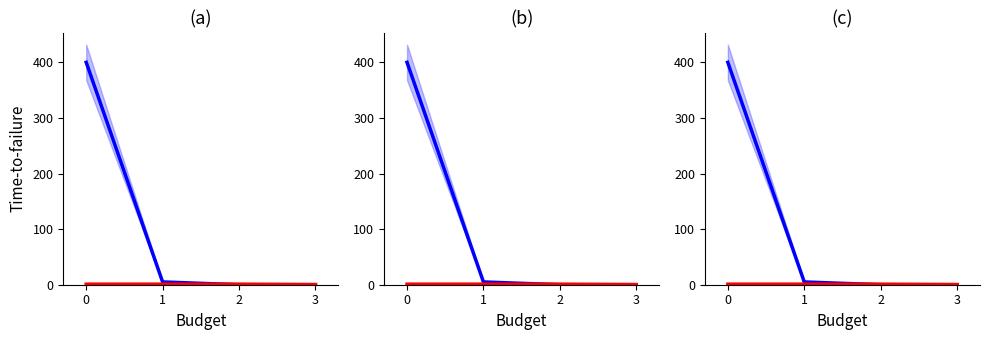

What is the difference between the maximum and minimum values in the Amount series?

400.0